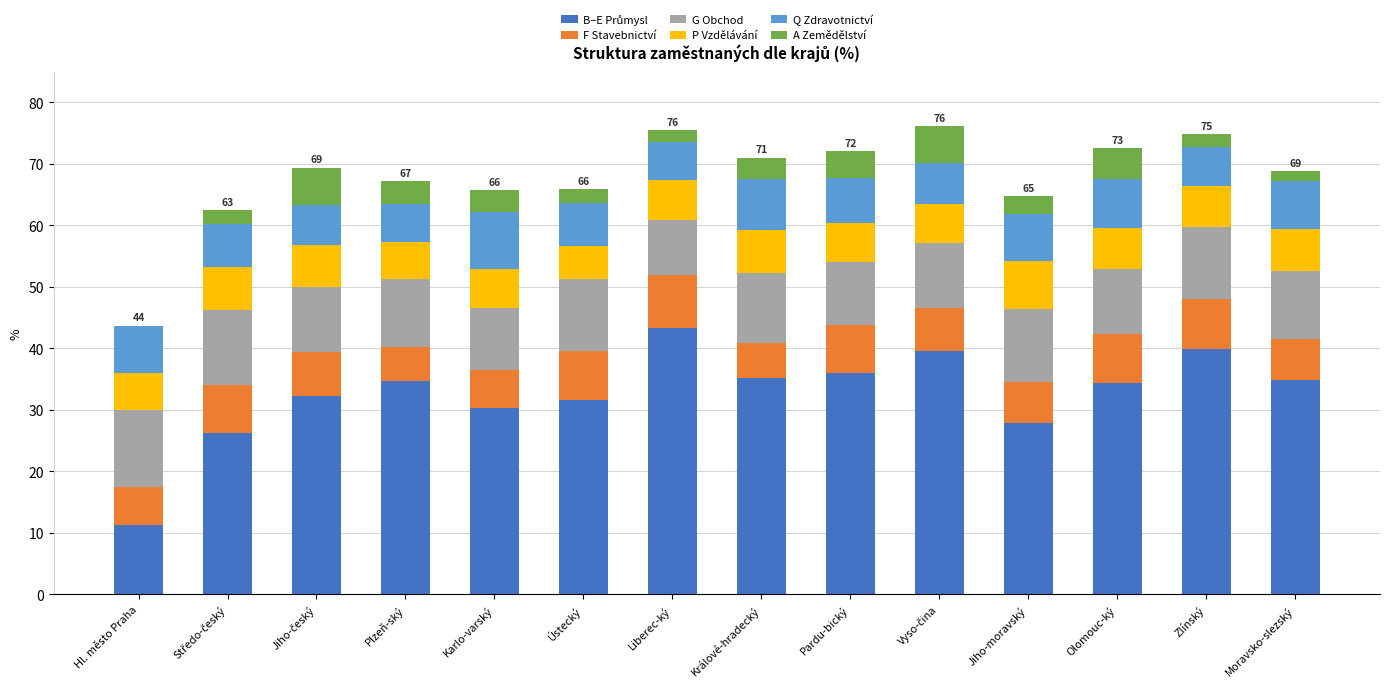

Are the bars grouped side by side (vs. stacked)?

No